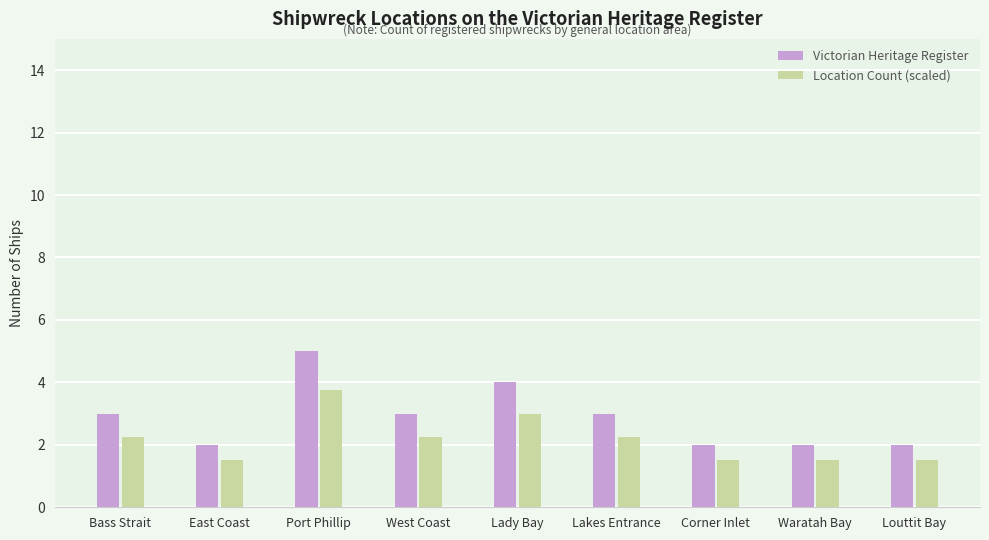

What is the value of the Victorian Heritage Register bar at the 5th from the left?

4.0